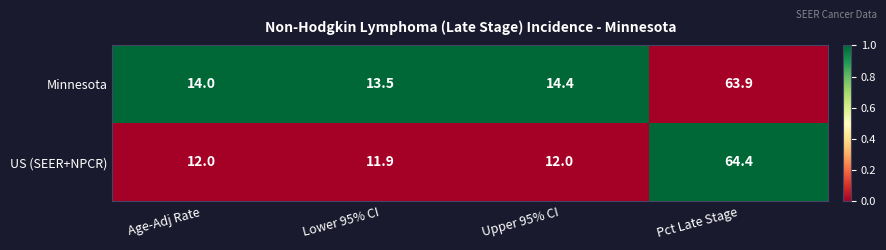

Reading left to right, what are all the values shown in this chart?

Minnesota: Age-Adj Rate=14.0	Lower 95% CI=13.5	Upper 95% CI=14.4	Pct Late Stage=63.9
US (SEER+NPCR): Age-Adj Rate=12.0	Lower 95% CI=11.9	Upper 95% CI=12.0	Pct Late Stage=64.4